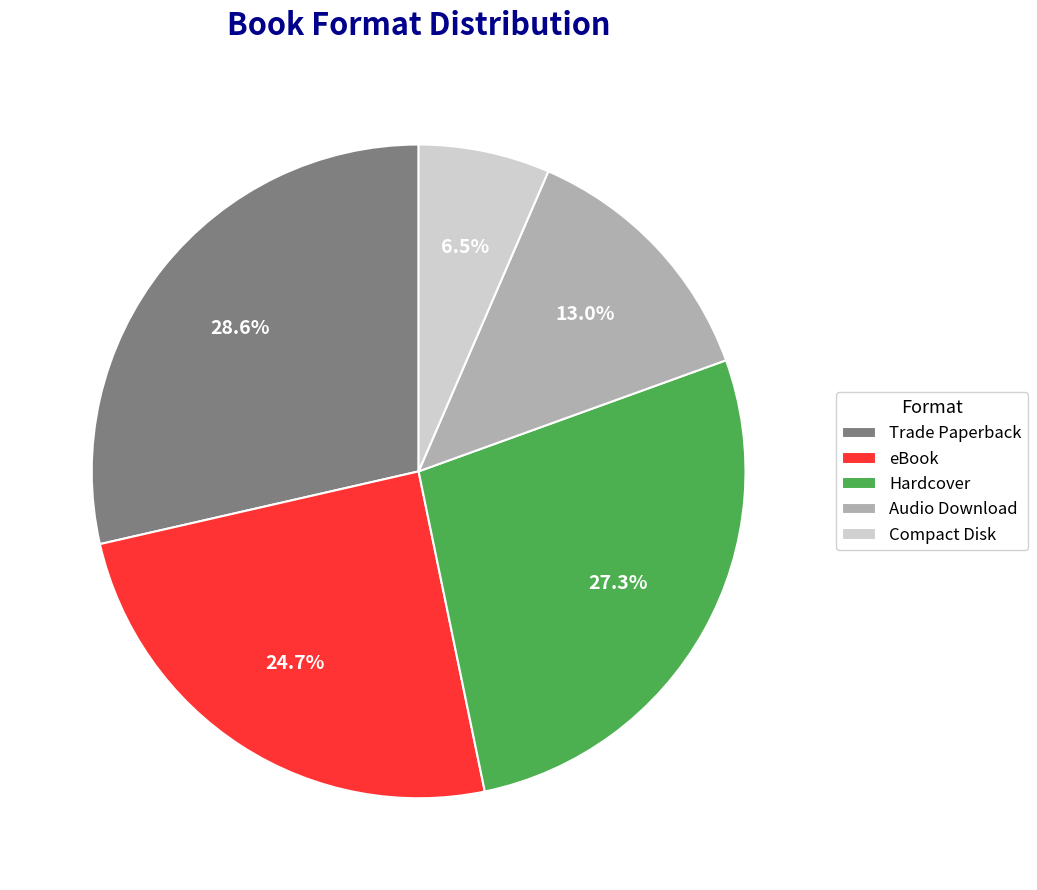

Does Trade Paperback represent more than half of the total?

No